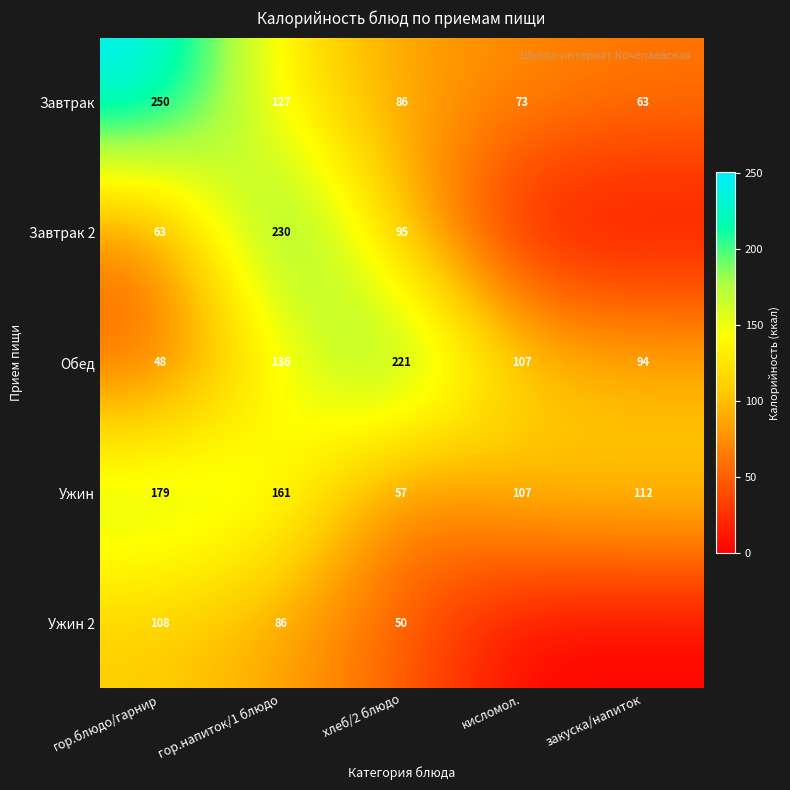

At хлеб/2 блюдо, list the series in order from largest to smallest.

Обед, Завтрак 2, Завтрак, Ужин, Ужин 2